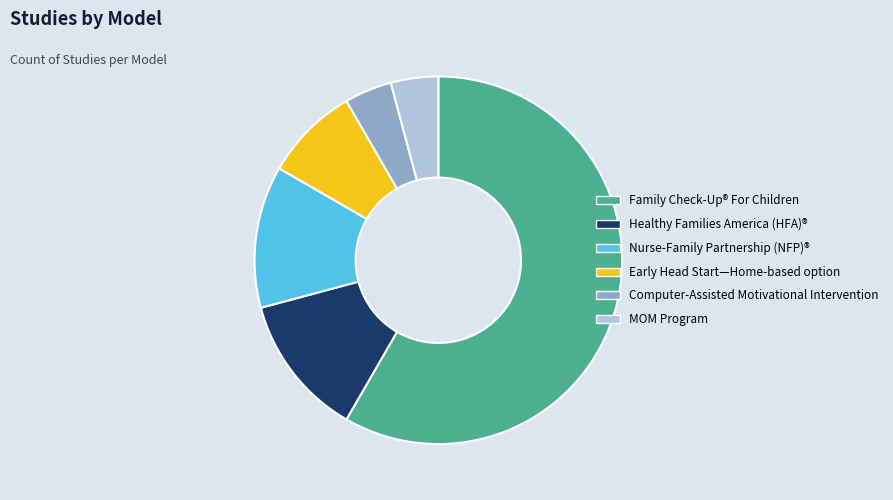

Is the sum of Early Head Start—Home-based option and Computer-Assisted Motivational Intervention greater than half?

No